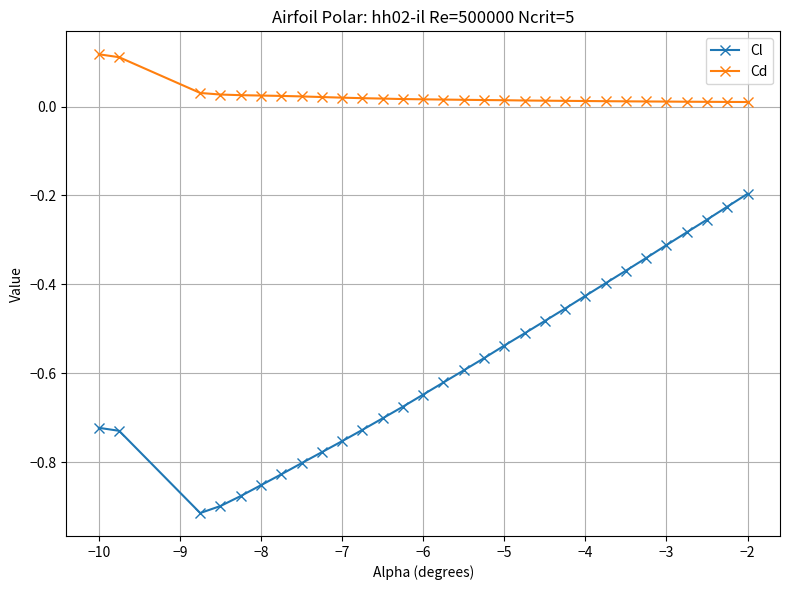

Which series has the largest total across all categories?

Cd